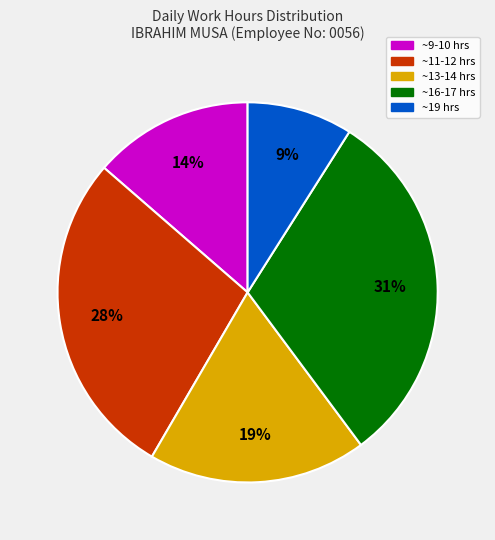

To the nearest percent, what is the difference between the largest and smallest slice percentages?

22%